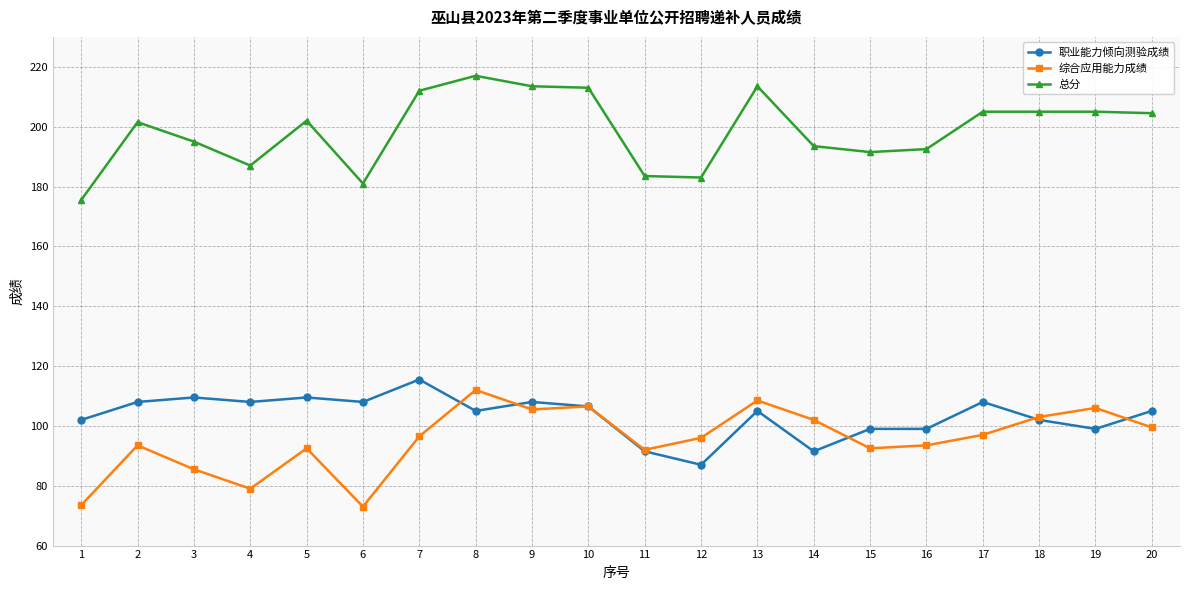

What is the difference between the second highest and second lowest values in the 职业能力倾向测验成绩 series?

18.0